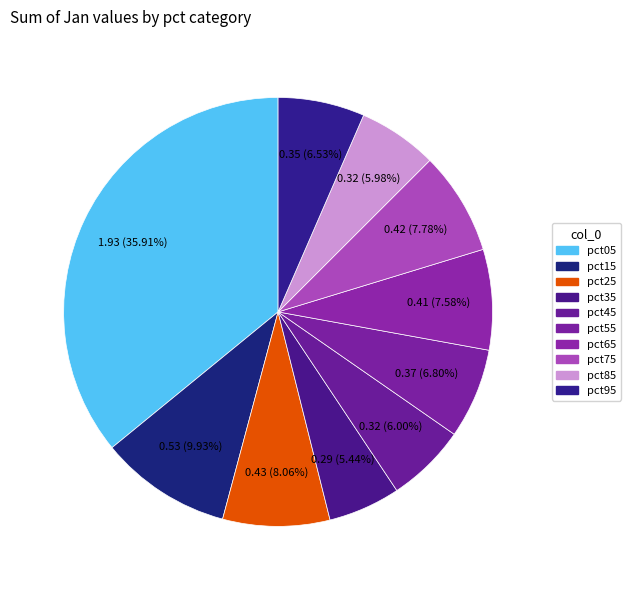

How many segments does this pie chart have?

10